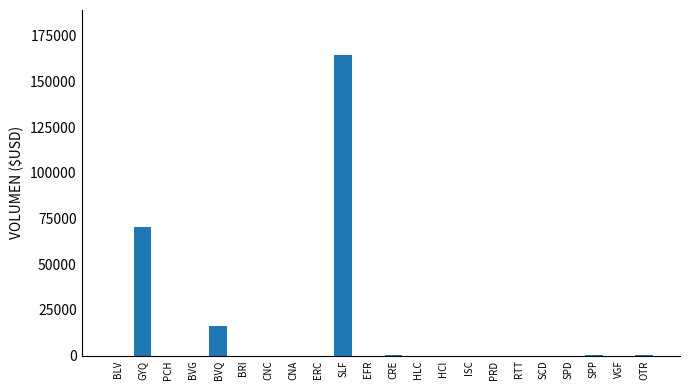

Is it true that the value at ISC is 0.0?

True